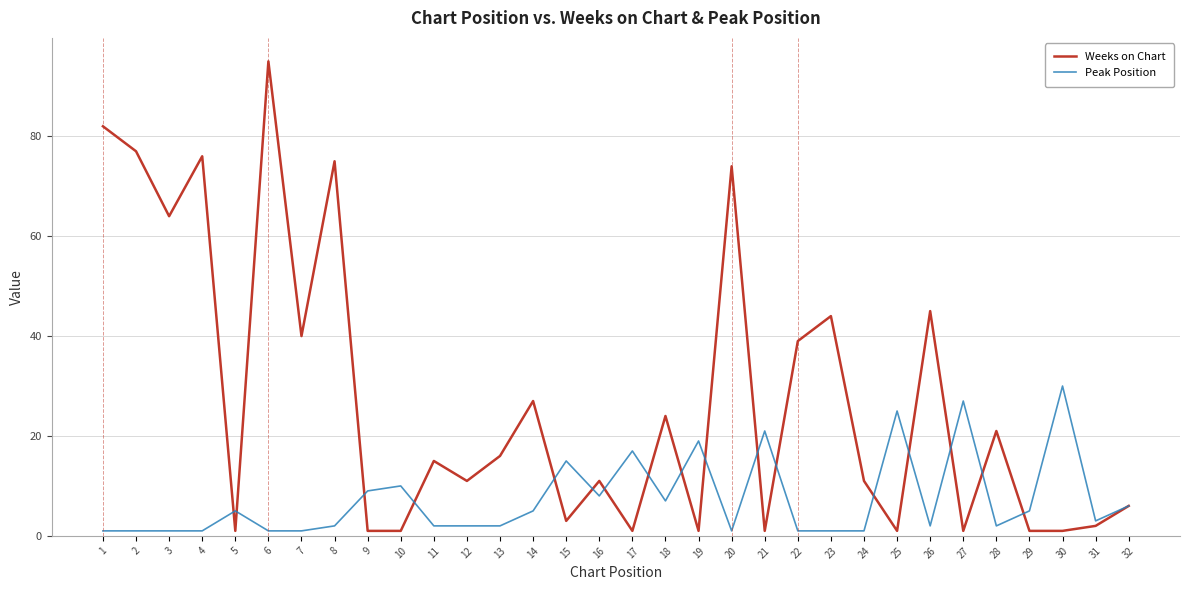

List the series in order of their overall mean, lowest first.

Peak Position, Weeks on Chart